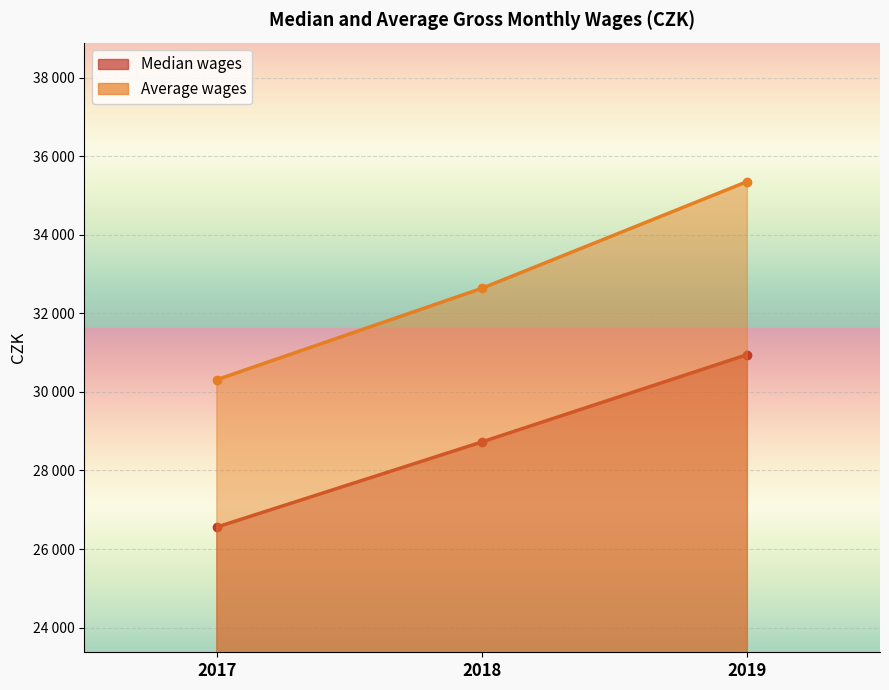

At which label does Median wages first exceed 28728?

2019